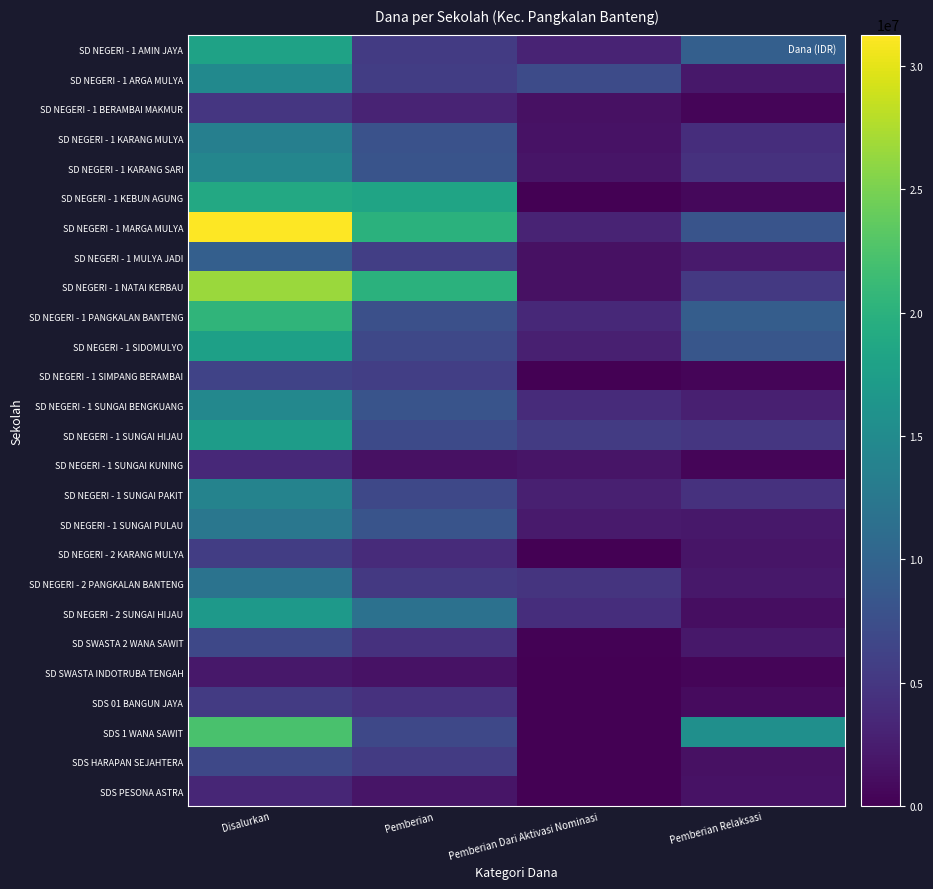

Rank the series by their maximum value, from highest to lowest.

SD NEGERI - 1 MARGA MULYA, SD NEGERI - 1 NATAI KERBAU, SDS 1 WANA SAWIT, SD NEGERI - 1 PANGKALAN BANTENG, SD NEGERI - 1 KEBUN AGUNG, SD NEGERI - 1 AMIN JAYA, SD NEGERI - 1 SIDOMULYO, SD NEGERI - 1 SUNGAI HIJAU, SD NEGERI - 2 SUNGAI HIJAU, SD NEGERI - 1 ARGA MULYA, SD NEGERI - 1 SUNGAI BENGKUANG, SD NEGERI - 1 KARANG SARI, SD NEGERI - 1 SUNGAI PAKIT, SD NEGERI - 1 KARANG MULYA, SD NEGERI - 1 SUNGAI PULAU, SD NEGERI - 2 PANGKALAN BANTENG, SD NEGERI - 1 MULYA JADI, SD SWASTA 2 WANA SAWIT, SDS HARAPAN SEJAHTERA, SD NEGERI - 1 SIMPANG BERAMBAI, SD NEGERI - 2 KARANG MULYA, SDS 01 BANGUN JAYA, SD NEGERI - 1 BERAMBAI MAKMUR, SD NEGERI - 1 SUNGAI KUNING, SDS PESONA ASTRA, SD SWASTA INDOTRUBA TENGAH